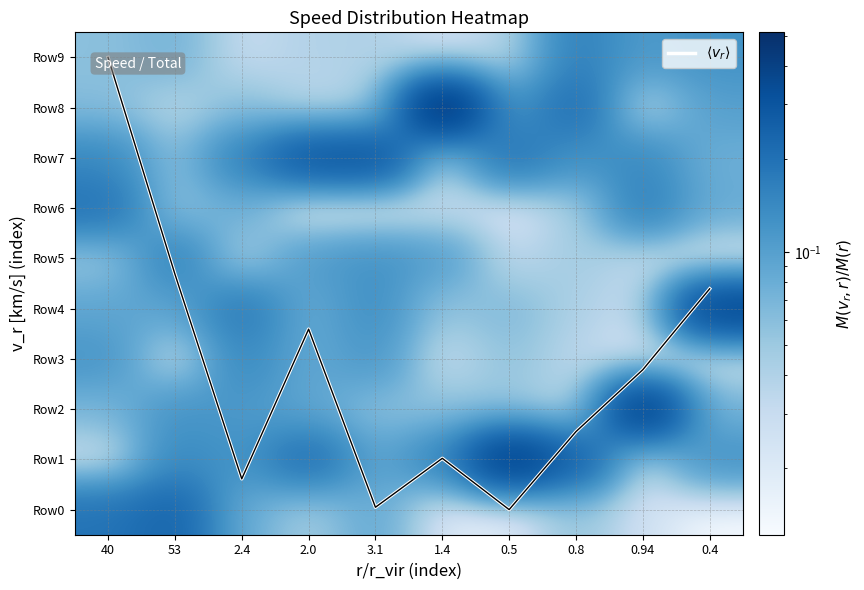

True or false: Row7 has a value of 0.2 at 2.4.

True